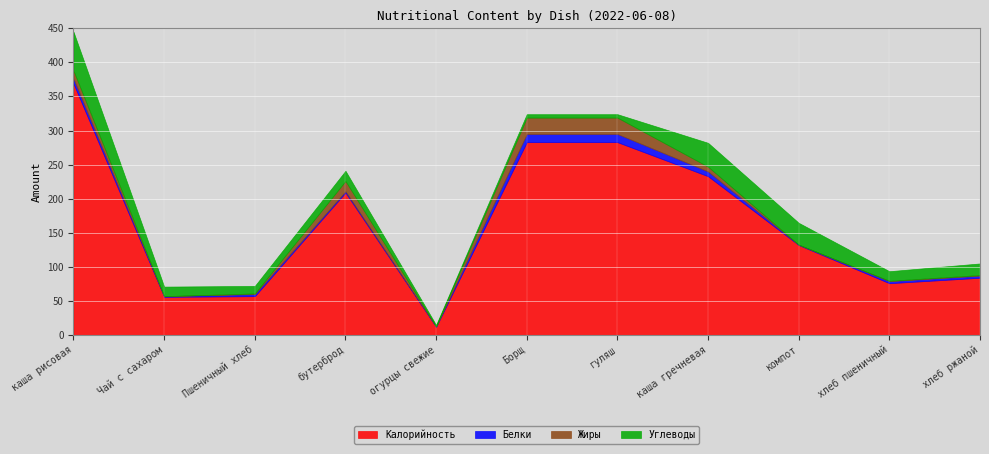

At бутерброд, list the series in order from largest to smallest.

Калорийность, Жиры, Углеводы, Белки